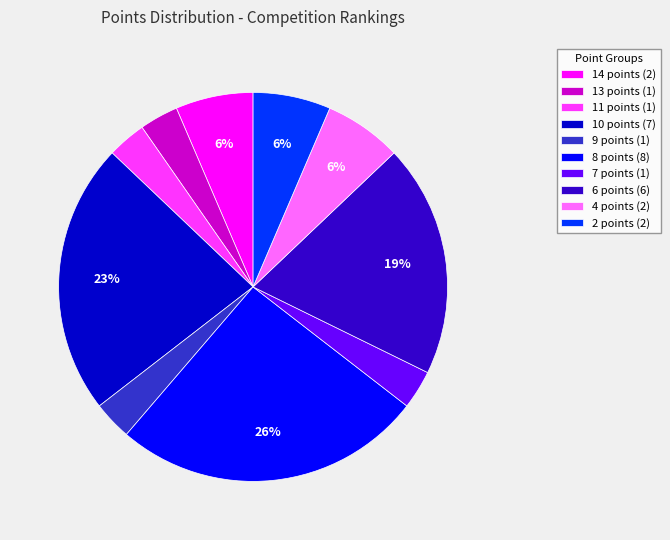

Is there a majority slice in this chart?

No